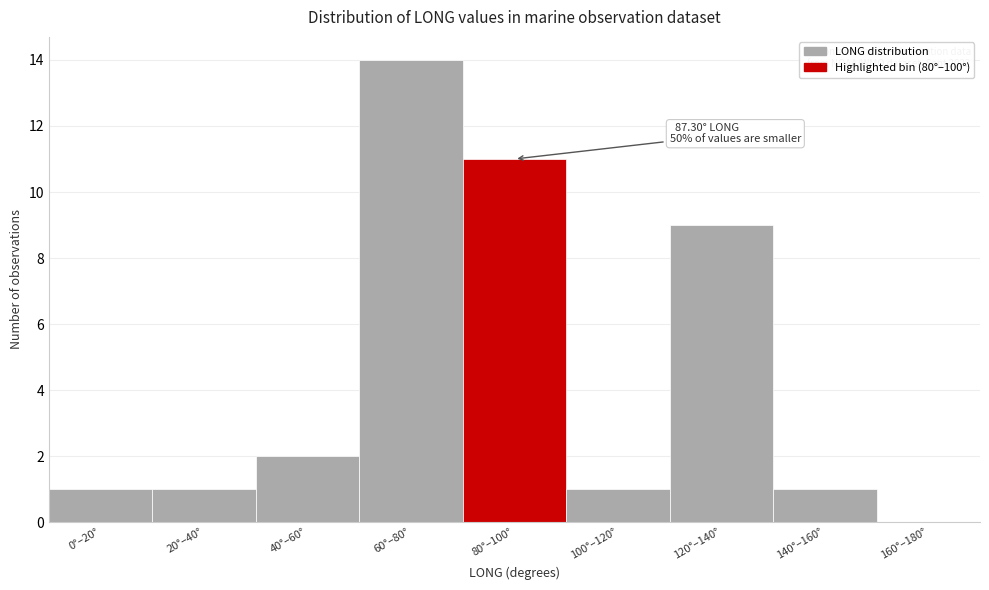

Reading left to right, extract all data points from this chart.

0°–20°=1	20°–40°=1	40°–60°=2	60°–80°=14	80°–100°=11	100°–120°=1	120°–140°=9	140°–160°=1	160°–180°=0